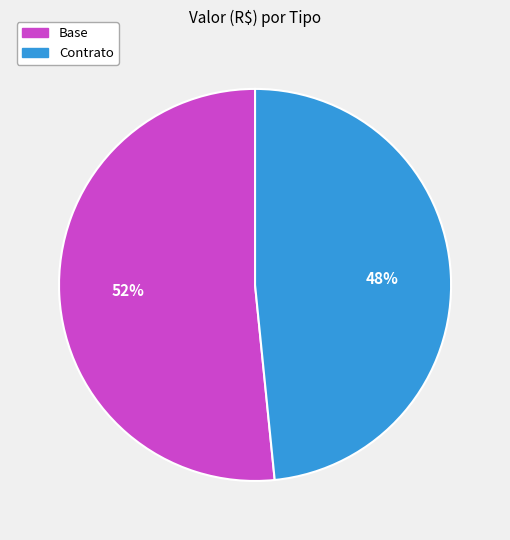

To the nearest percent, what portion does Base represent?

52%